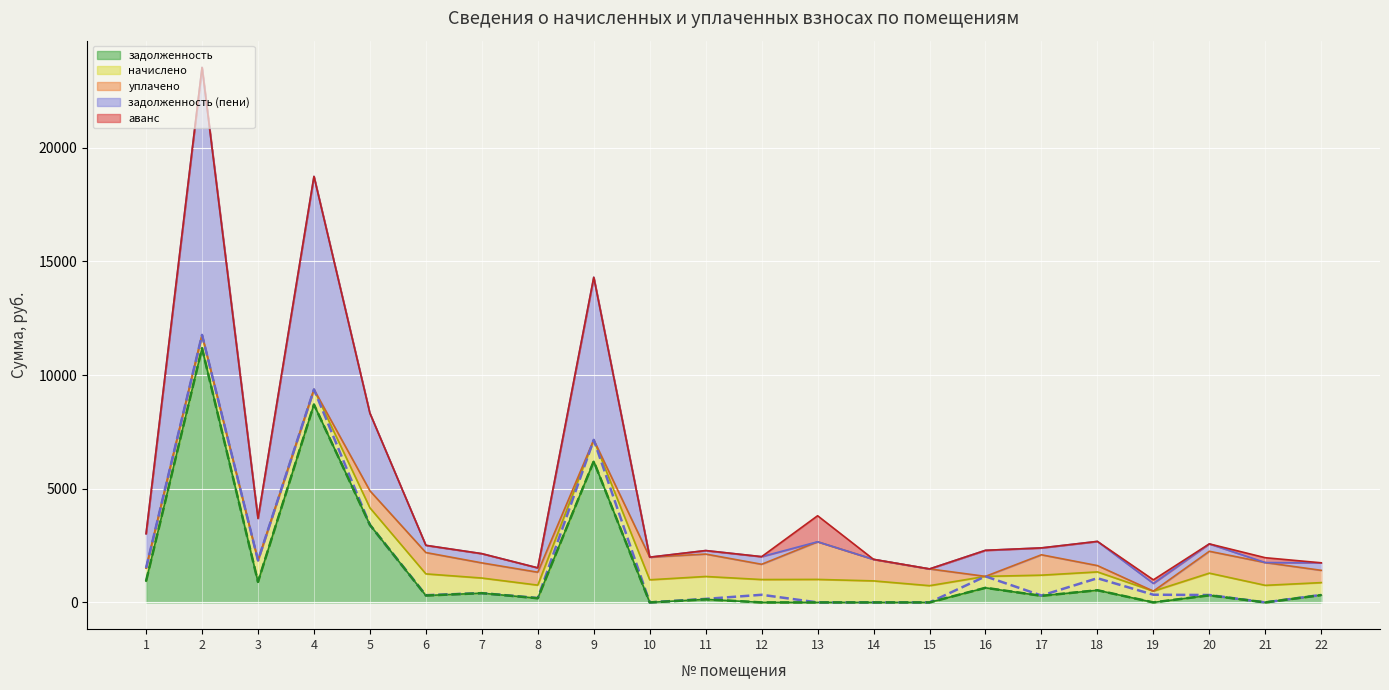

At which category does линия: задолженность reach its first local valley?

3